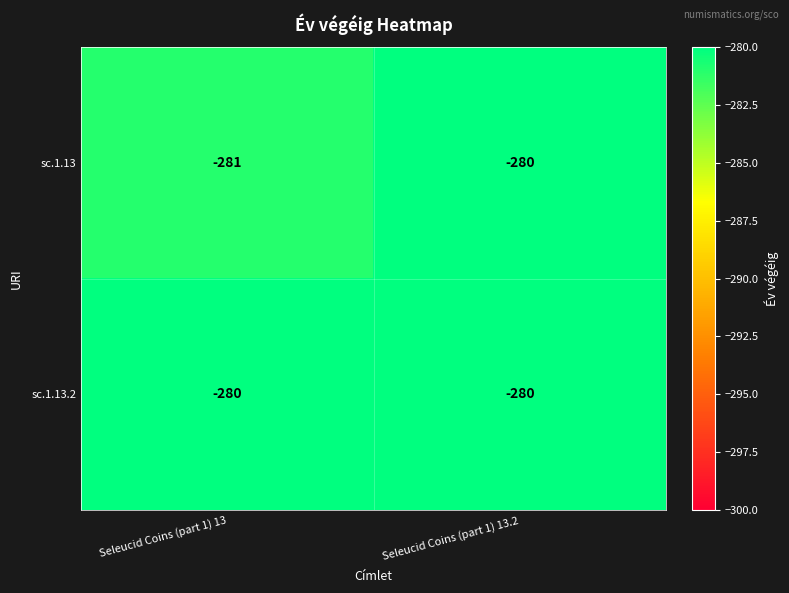

The sc.1.13.2 series shows -280 at Seleucid Coins (part 1) 13. True or false?

True